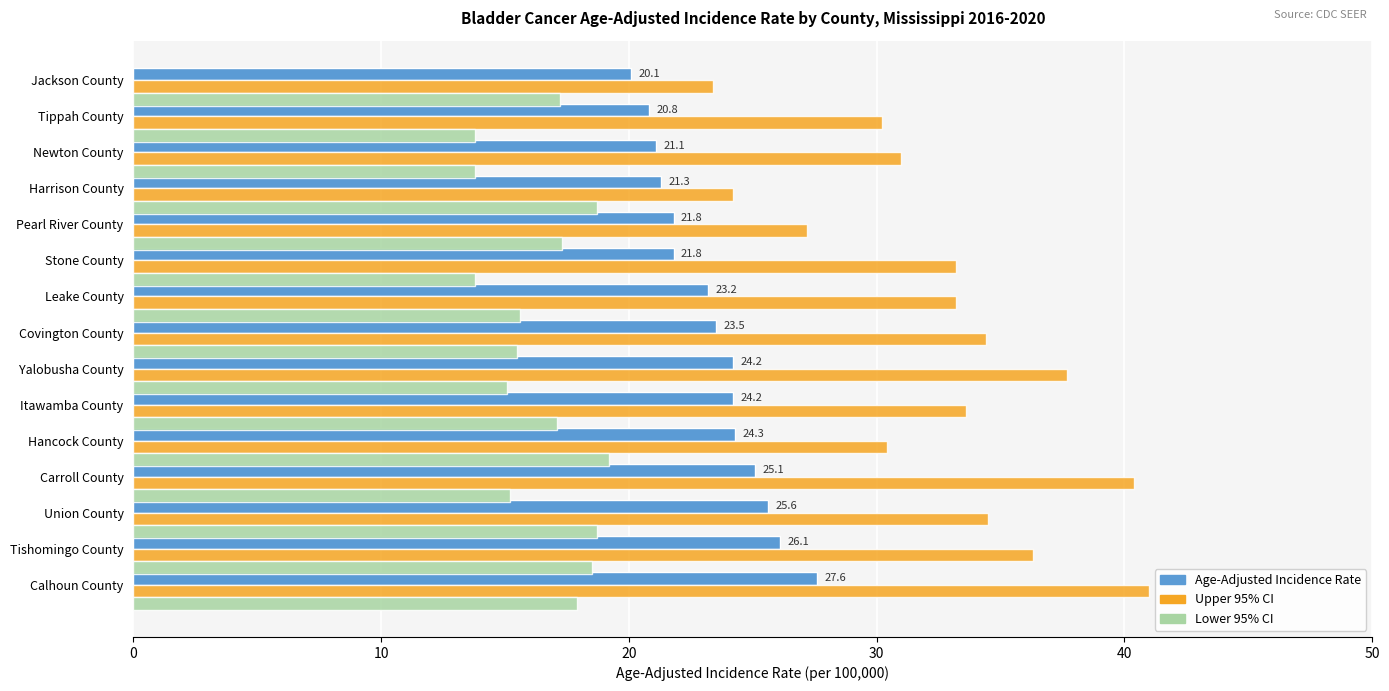

What is the spread (max minus min) of values at Calhoun County?

23.1